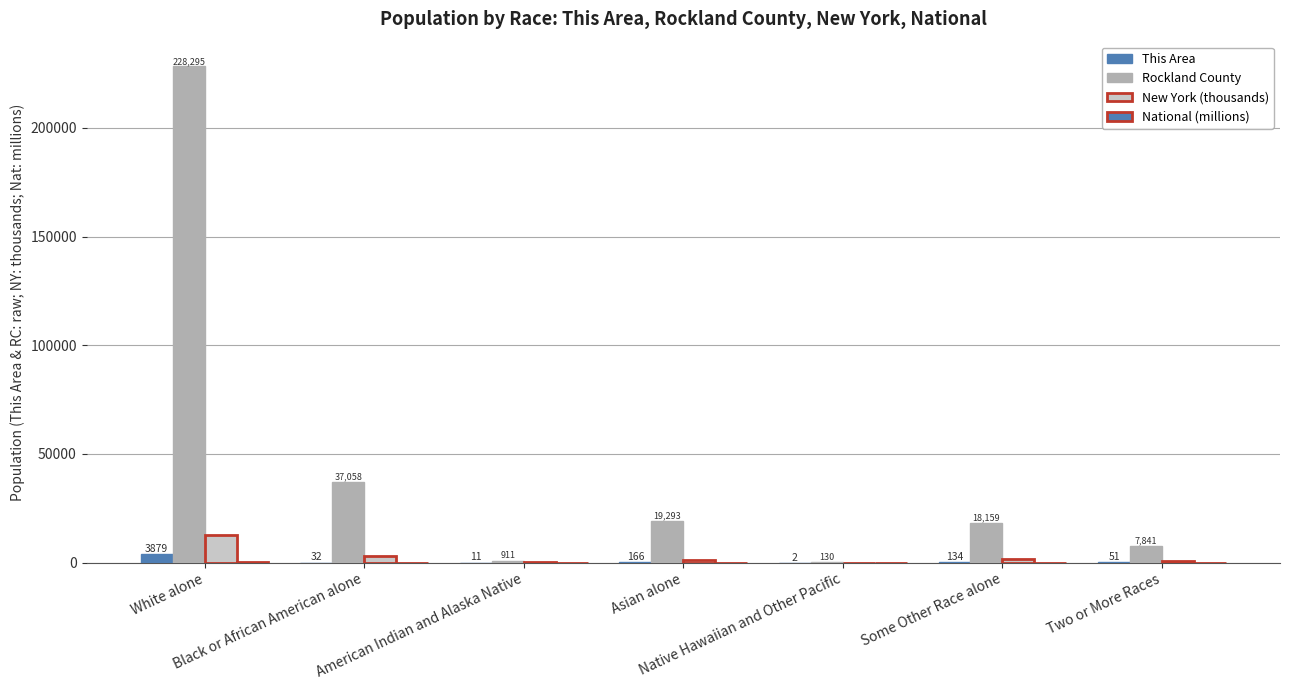

Are the bars grouped side by side (vs. stacked)?

Yes